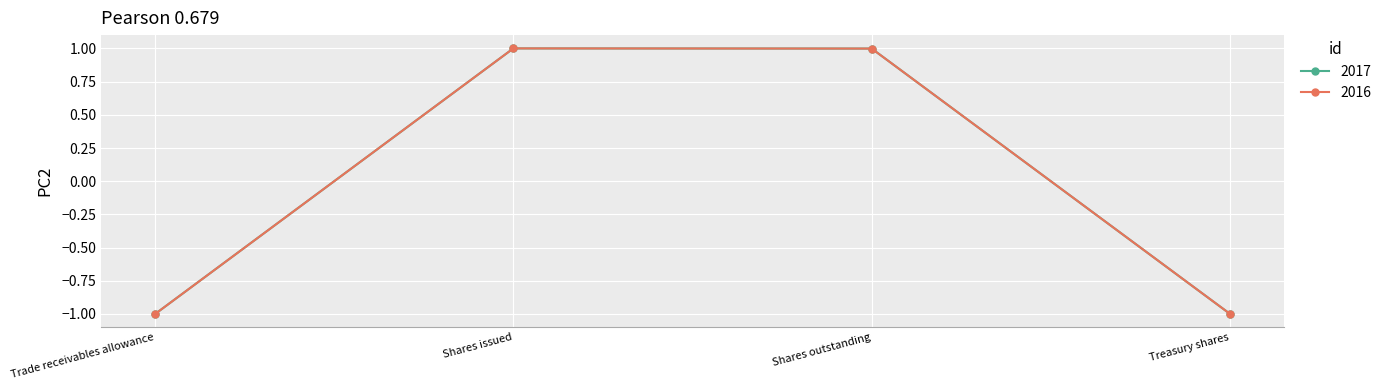

What is the value of the 2017 point at the 3rd from the left?

1.0